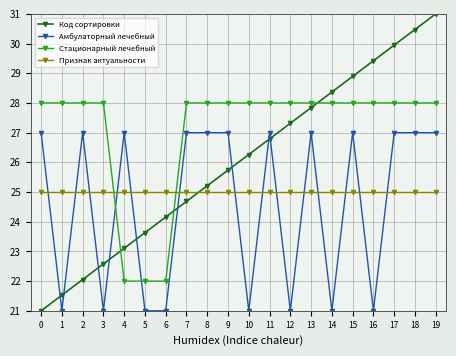

What is the value of the Стационарный лечебный point at the 18th from the left?

28.0